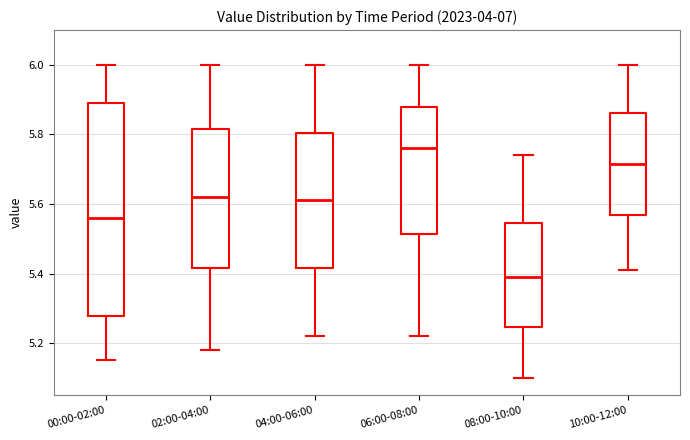

Where does the lower whisker of the box for 00:00-02:00 end on the y-axis? The values are not printed on the chart, so give them approximately, as read against the axis.

5.16